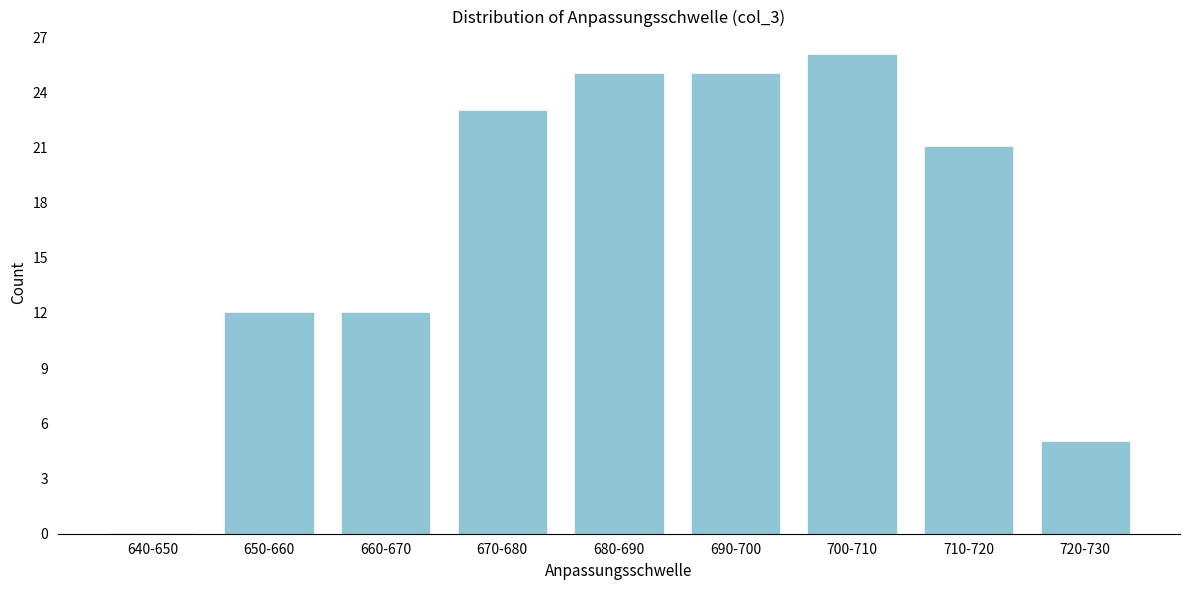

Reading left to right, what are all the values shown in this chart?

640-650=0	650-660=12	660-670=12	670-680=23	680-690=25	690-700=25	700-710=26	710-720=21	720-730=5